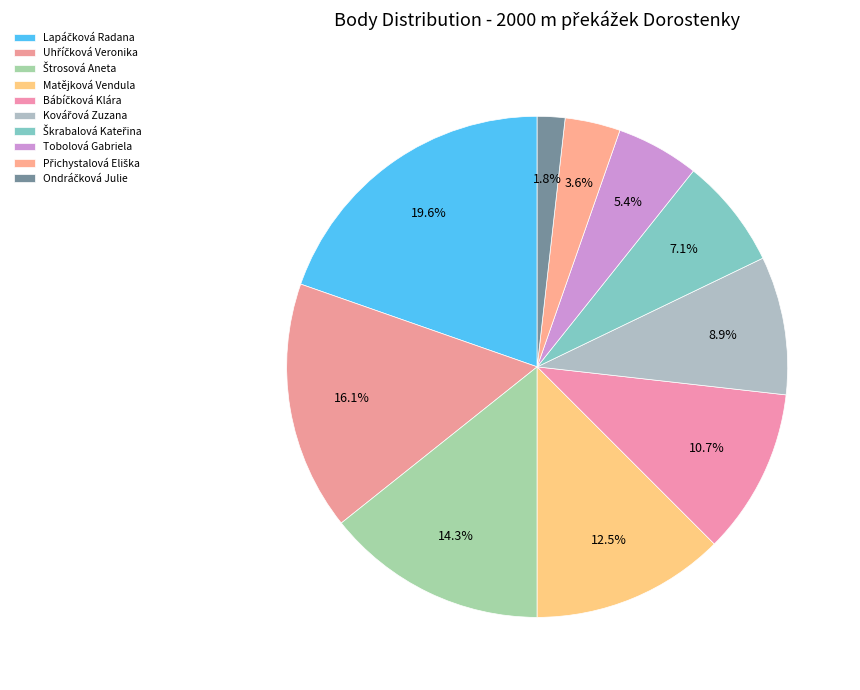

How many slices are in this pie chart?

10